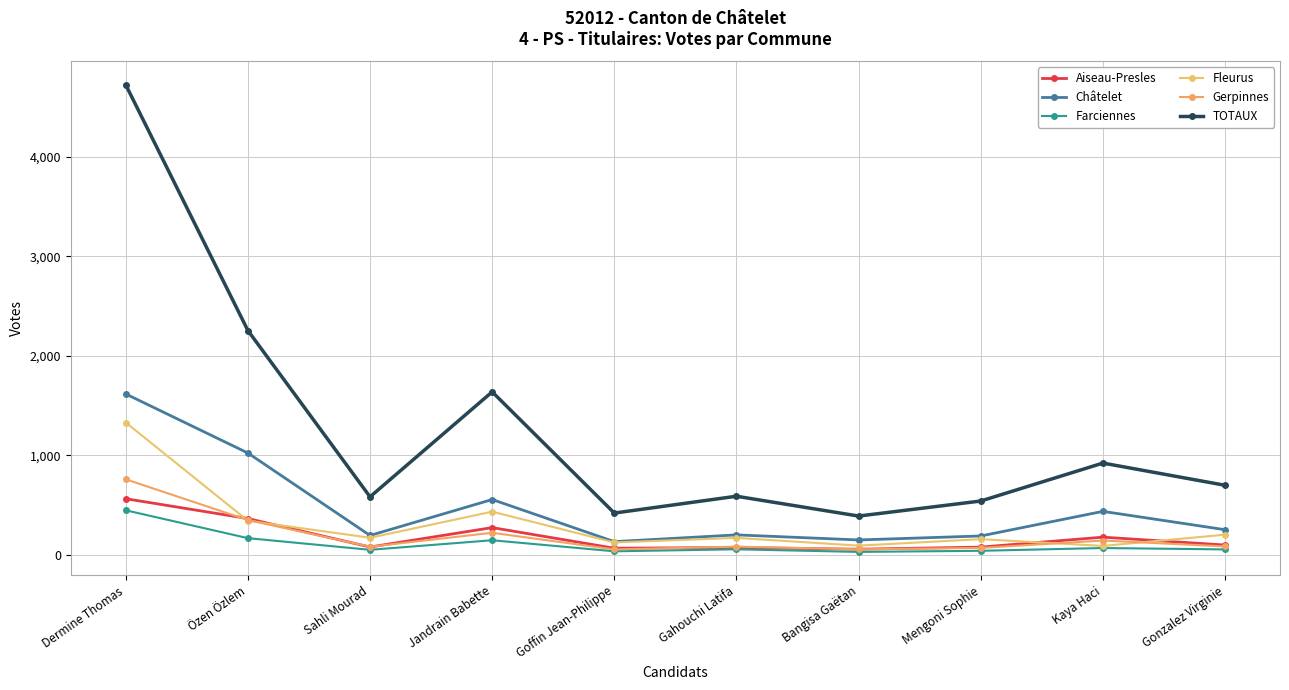

What is the difference between the second highest and minimum values in the TOTAUX series?

1863